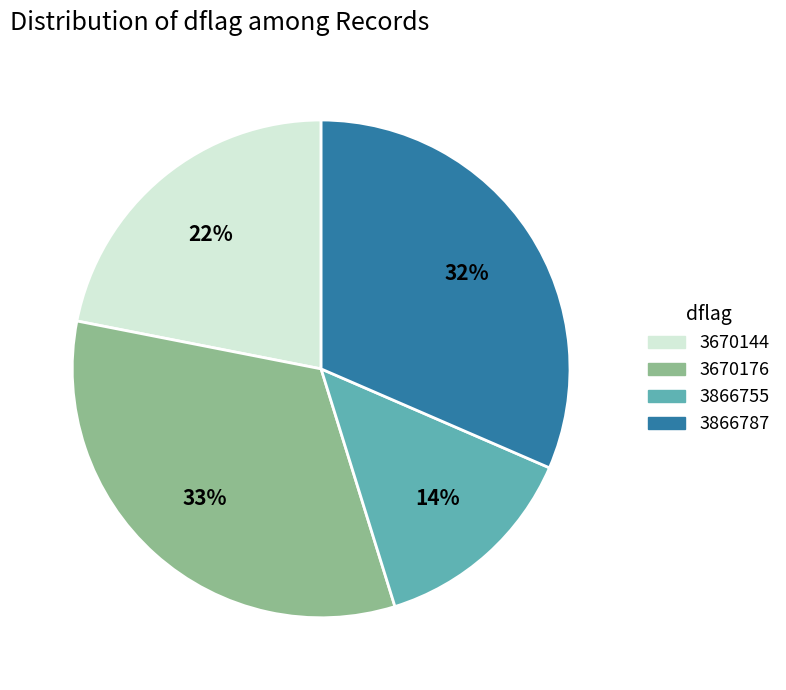

What percentage is the 3670176 slice, to the nearest percent?

33%